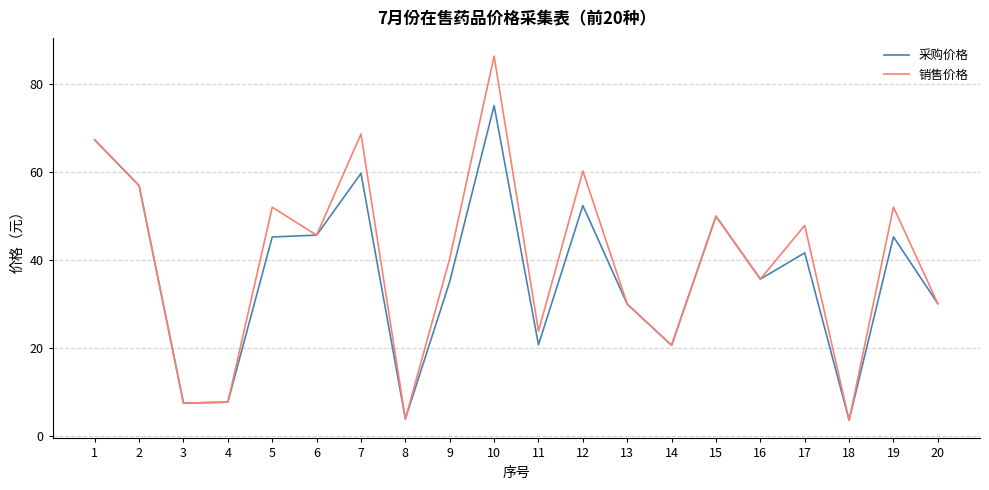

What is the smallest value displayed?

3.5